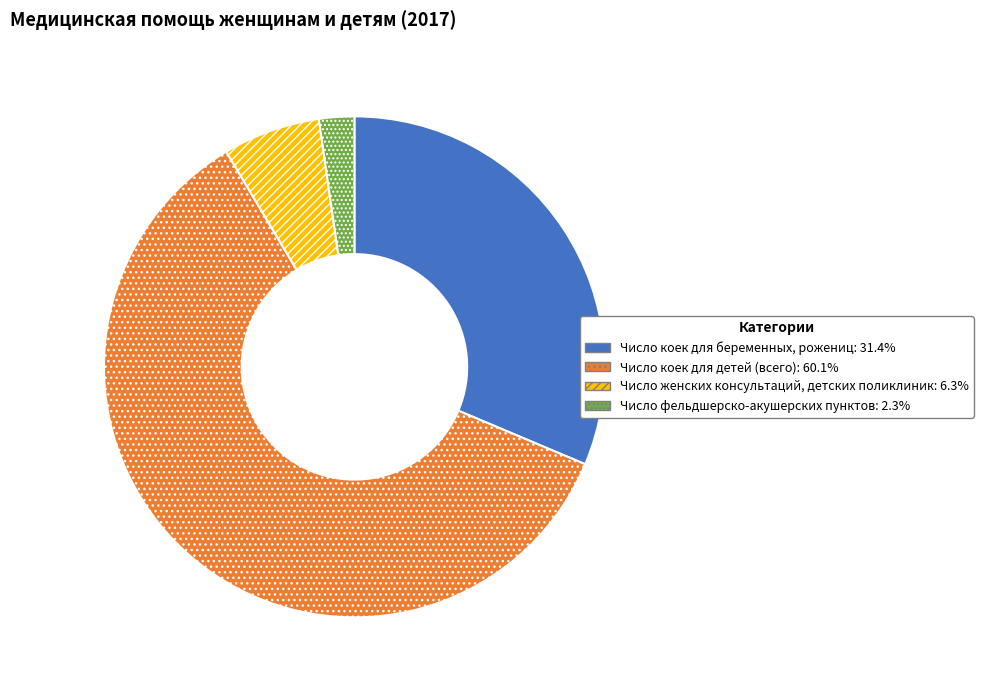

Which has a higher value, Число женских консультаций, детских поликлиник or Число коек для беременных, рожениц?

Число коек для беременных, рожениц